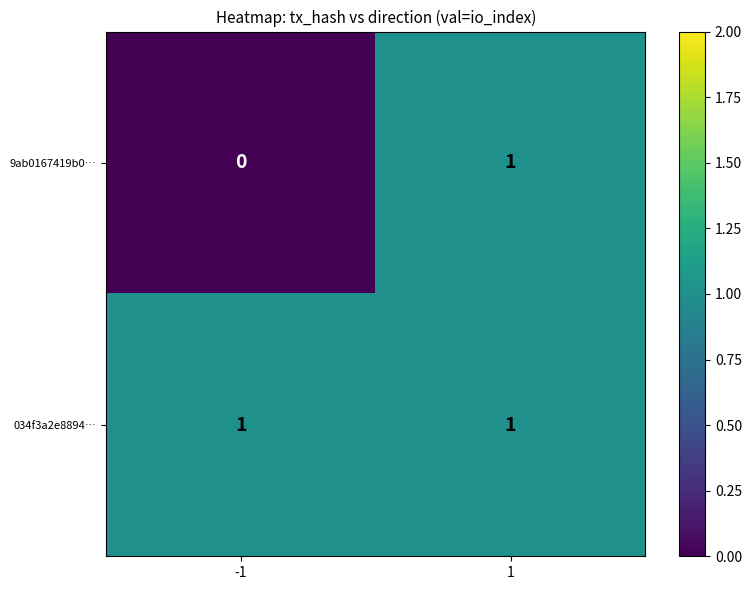

Between 1 and -1, which is larger?

1